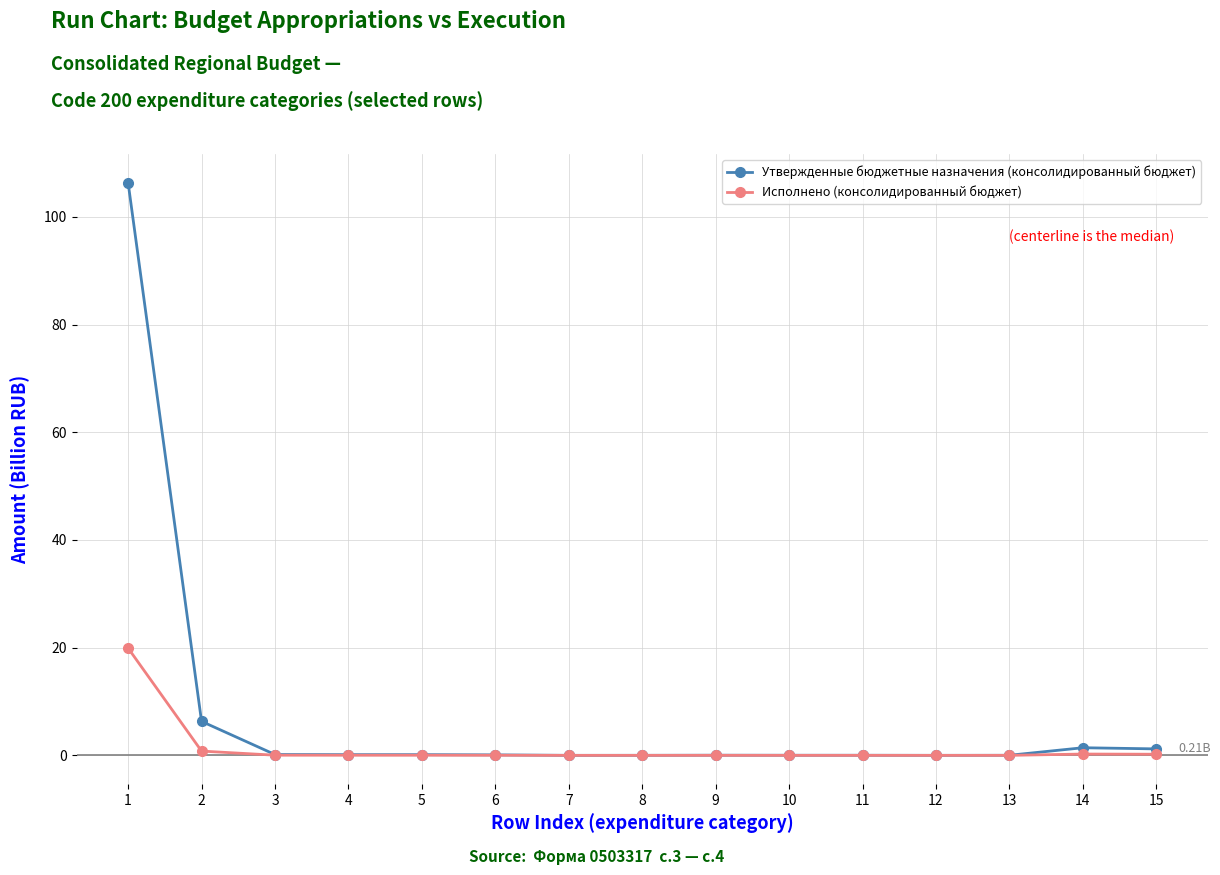

At which category does the chart reach its peak across all series?

1